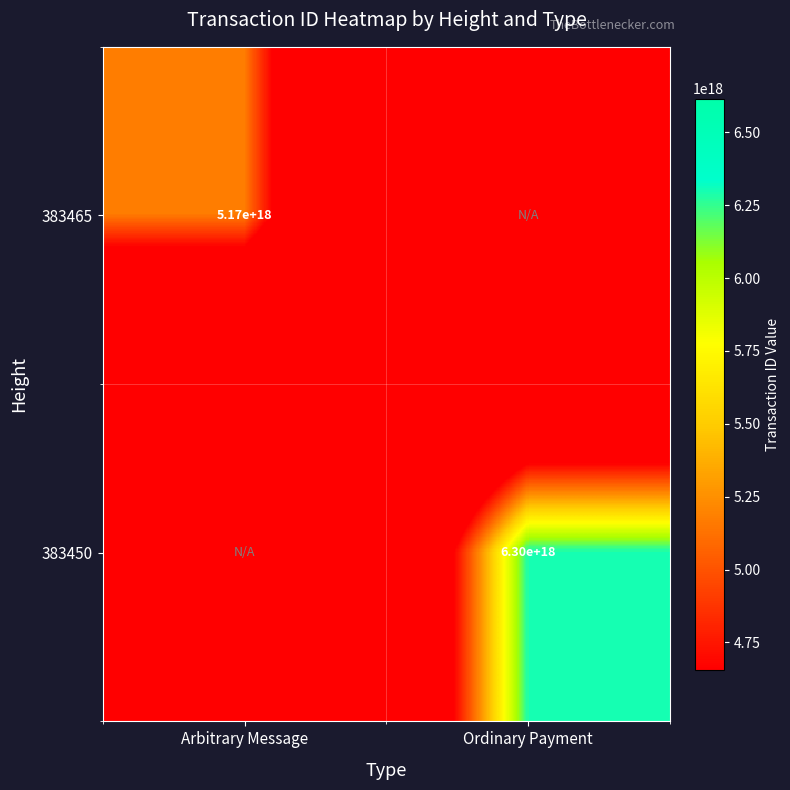

The 383450 series shows 6300000000000000000 at Ordinary Payment. True or false?

True